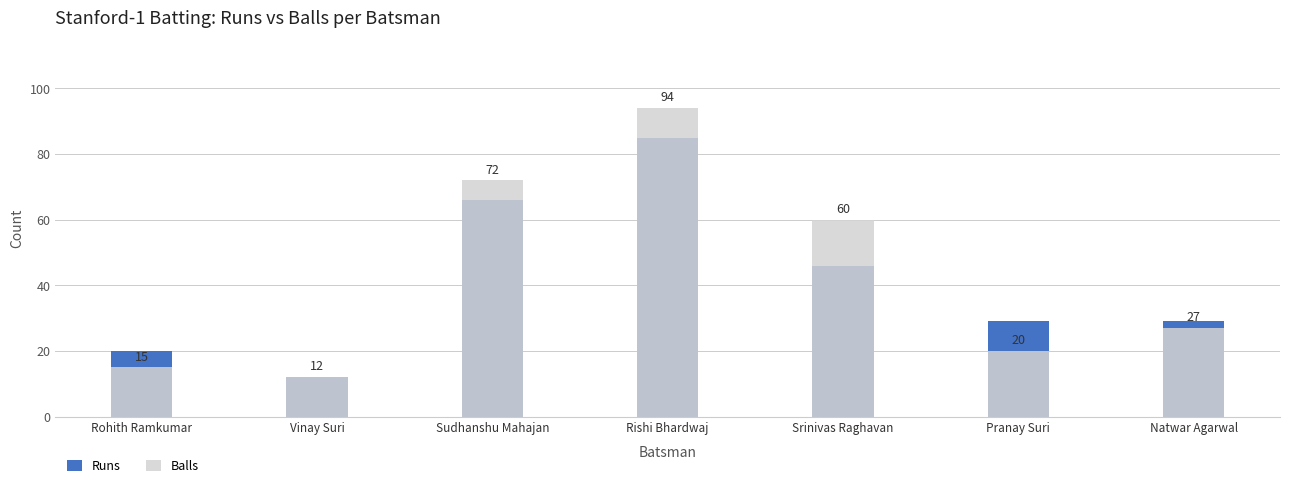

At which label is Balls closest to 53?

Srinivas Raghavan